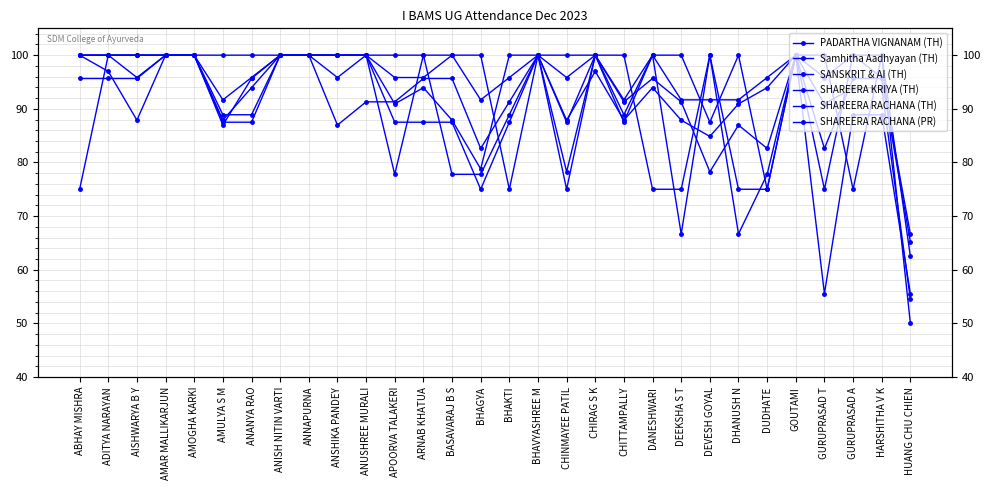

True or false: SHAREERA RACHANA (PR) and SHAREERA RACHANA (TH) cross at least once.

True